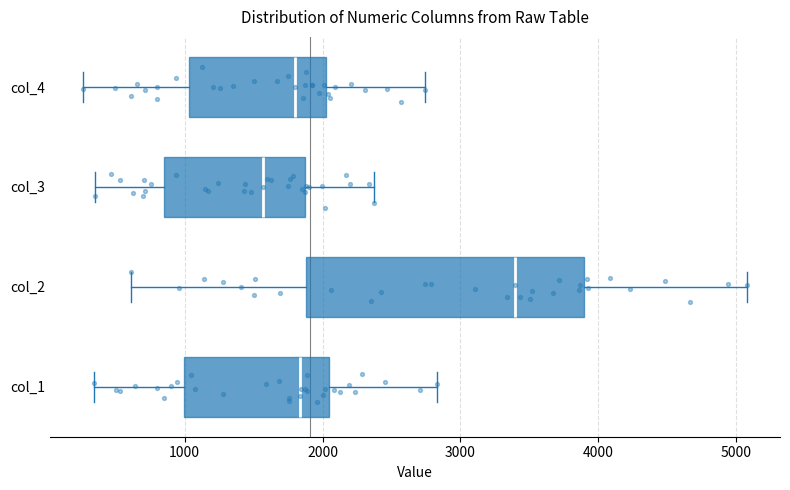

Reading bottom to top, transcribe this box plot: for each box, give where its median line is, the range the box spans, and where its two whiskers end, as read against the x-axis. The values are not printed on the chart, so give them approximately, as read against the axis.

col_1: median 1800, box 1000 to 2100, whiskers 300 to 2800
col_2: median 3400, box 1900 to 3900, whiskers 600 to 5100
col_3: median 1600, box 800 to 1900, whiskers 300 to 2400
col_4: median 1800, box 1000 to 2000, whiskers 300 to 2700